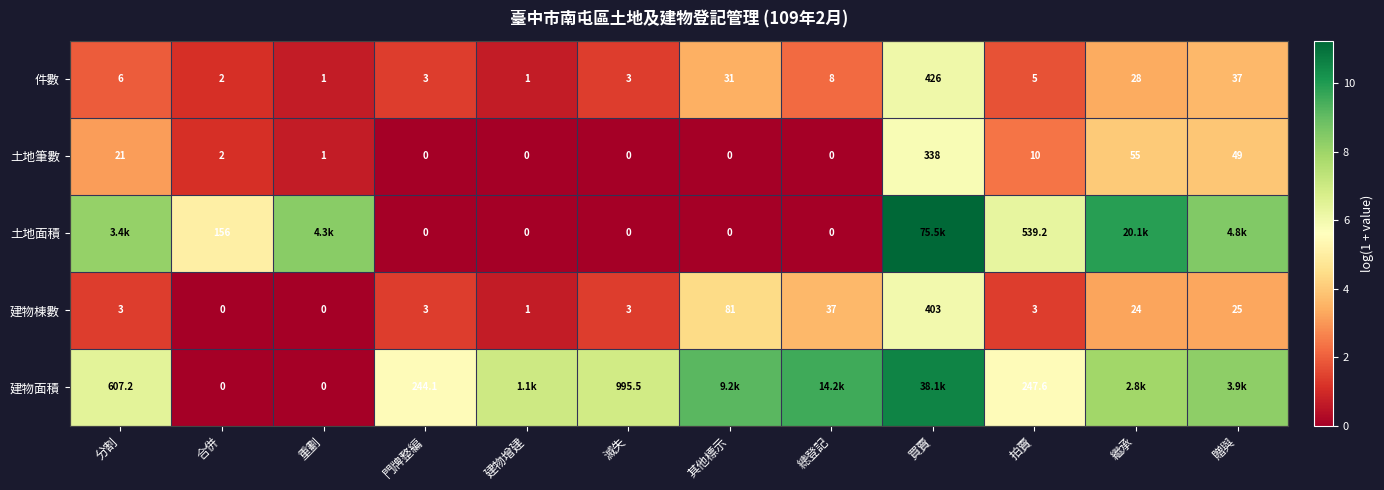

Is the value of 土地筆數 at 繼承 greater than the value of 土地面積 at 建物增建?

Yes